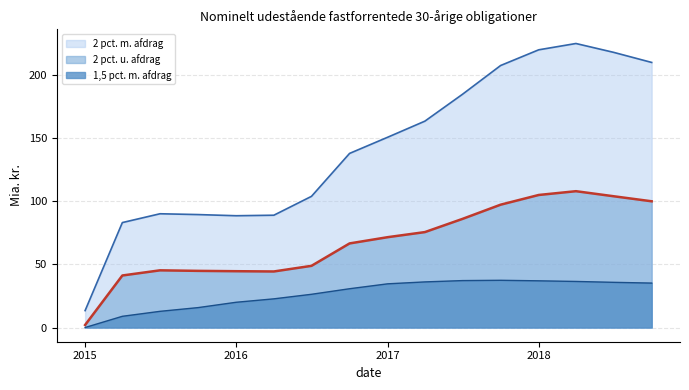

What is the average value of the 1,5 pct. m. afdrag series?

26.7